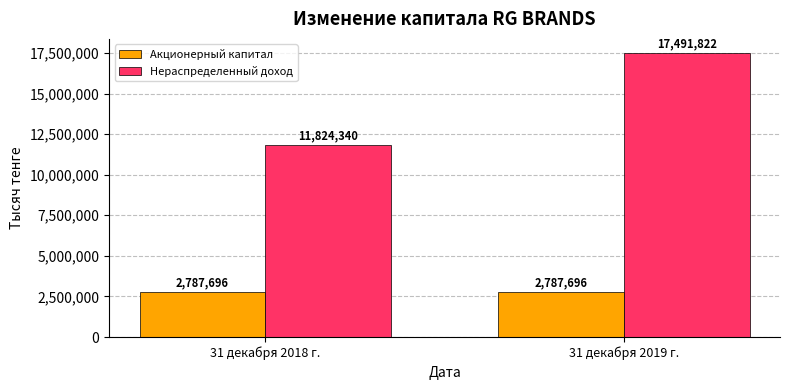

What is the sum of the Акционерный капитал values at 31 декабря 2018 г. and 31 декабря 2019 г.?

5575392